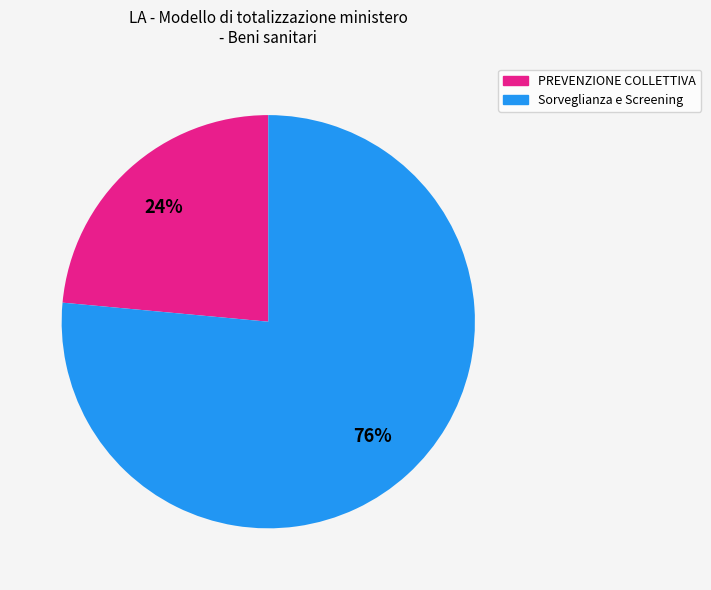

Do Sorveglianza e Screening and PREVENZIONE COLLETTIVA together represent more than half of the pie?

Yes